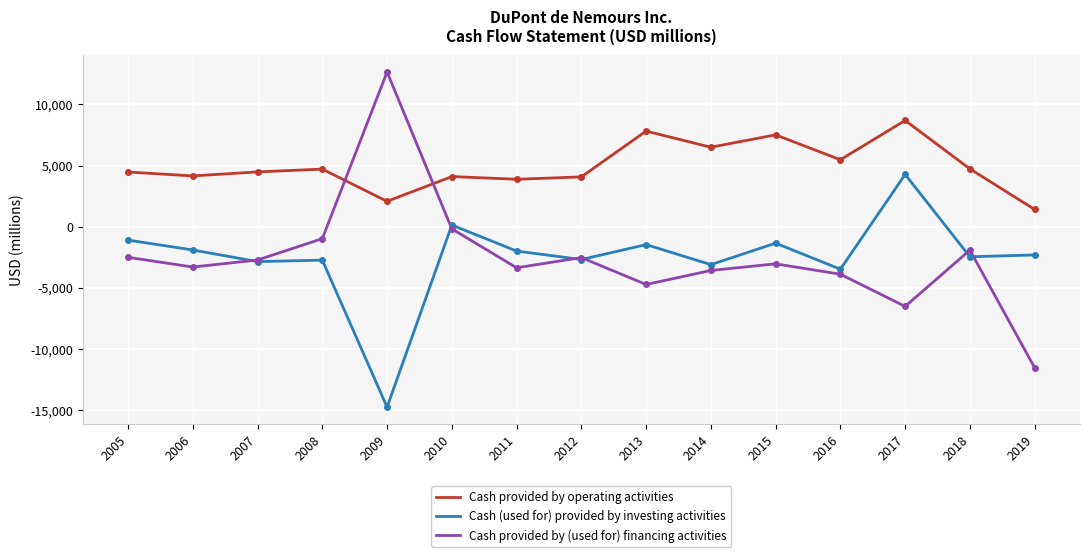

What is the total value across all series at 2019?

-12454